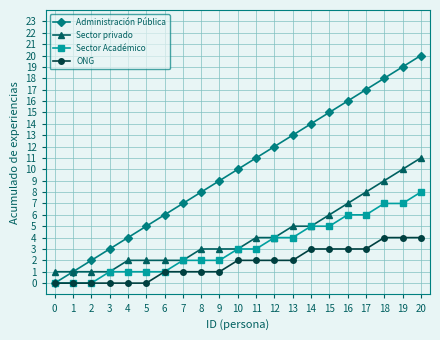

Reading left to right, what are all the values shown in this chart?

Administración Pública: 0	1	2	3	4	5	6	7	8	9	10	11	12	13	14	15	16	17	18	19	20
Sector privado: 1	1	1	1	2	2	2	2	3	3	3	4	4	5	5	6	7	8	9	10	11
Sector Académico: 0	0	0	1	1	1	1	2	2	2	3	3	4	4	5	5	6	6	7	7	8
ONG: 0	0	0	0	0	0	1	1	1	1	2	2	2	2	3	3	3	3	4	4	4